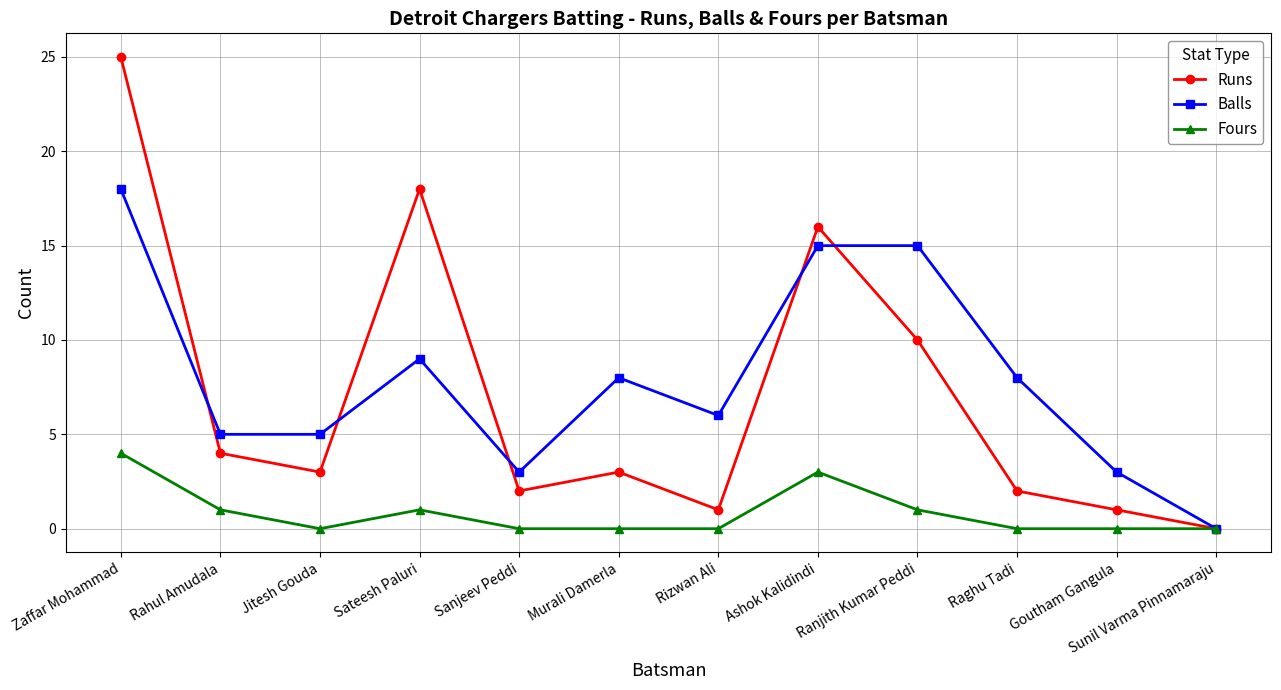

What is the label of the 4th point from the left?

Sateesh Paluri